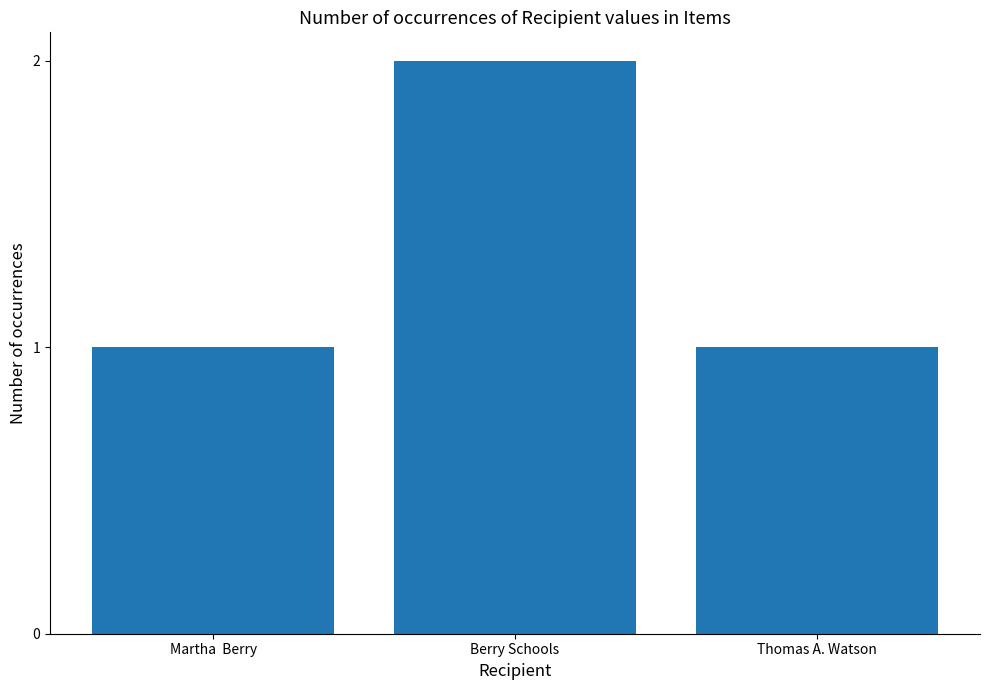

What is the sum of the values at Thomas A. Watson and Martha  Berry?

2